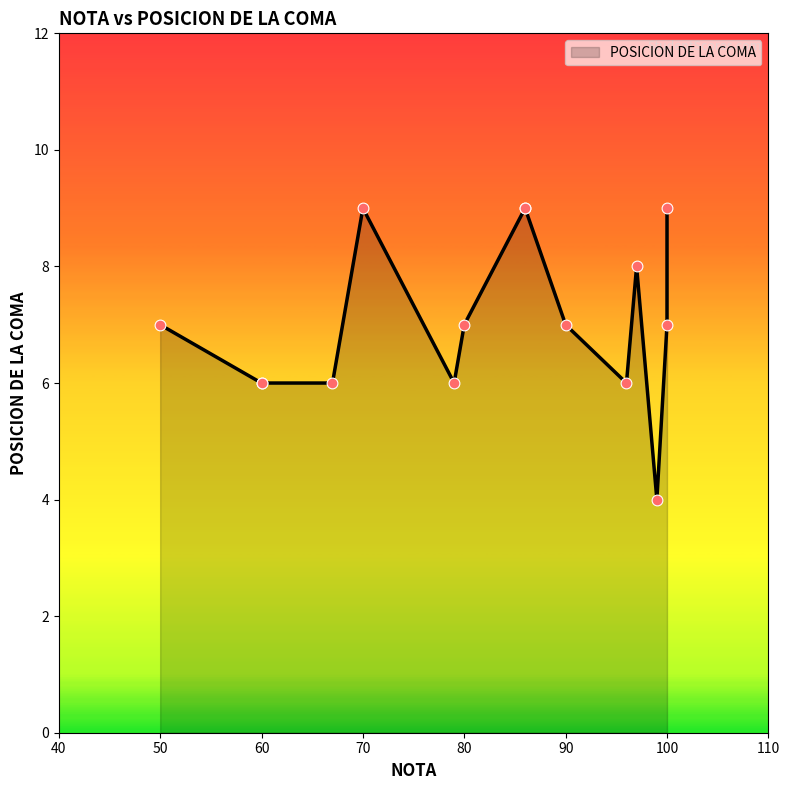

Approximately how many times larger is the value at 86 compared to 96?

1.5